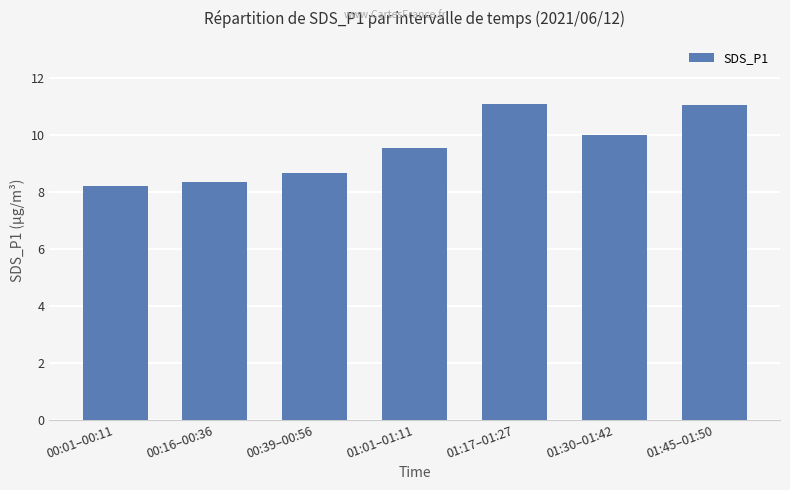

What is the difference between the second highest and second lowest values?

2.7